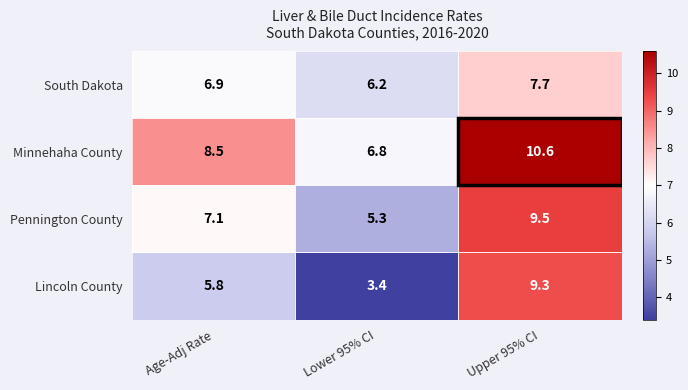

Between Age-Adj Rate and Upper 95% CI, which series saw the biggest shift?

Lincoln County